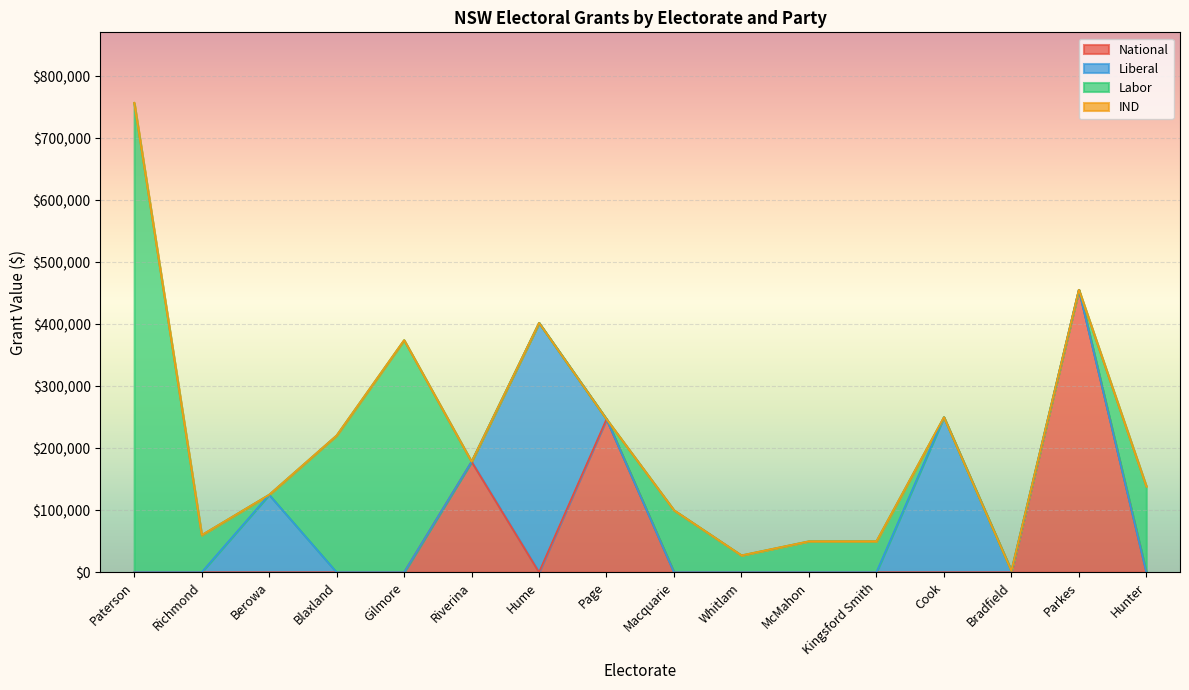

Which label corresponds to the largest value in the chart?

Paterson